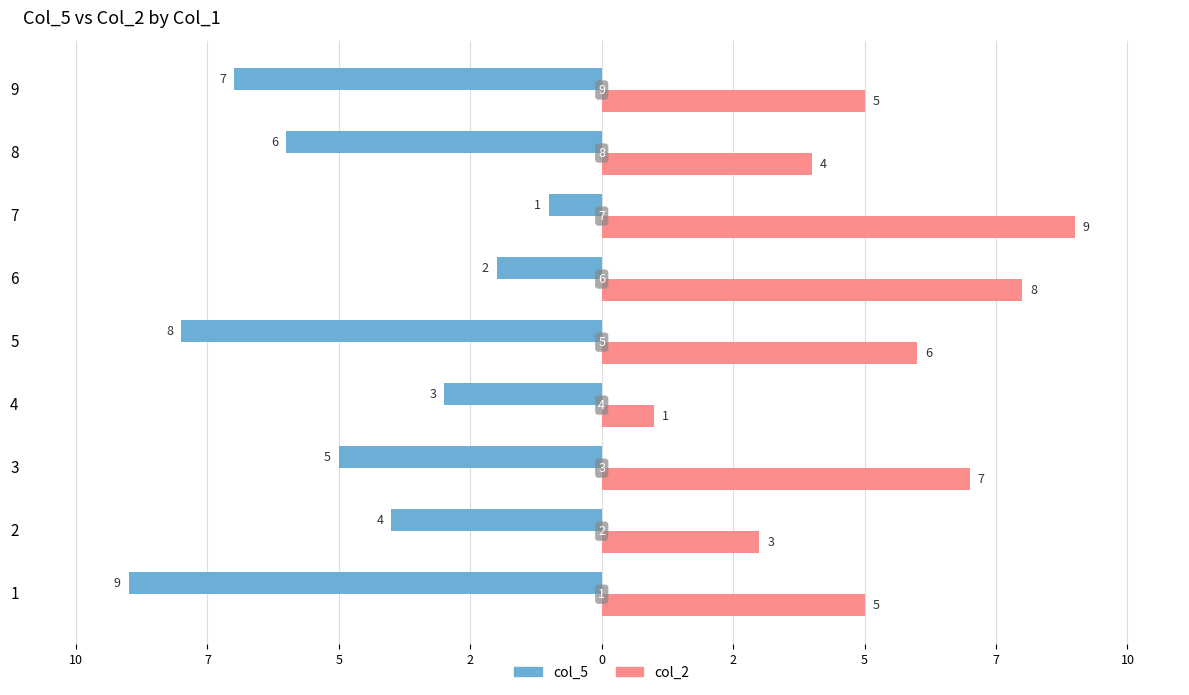

Which series has the largest total across all categories?

col_2